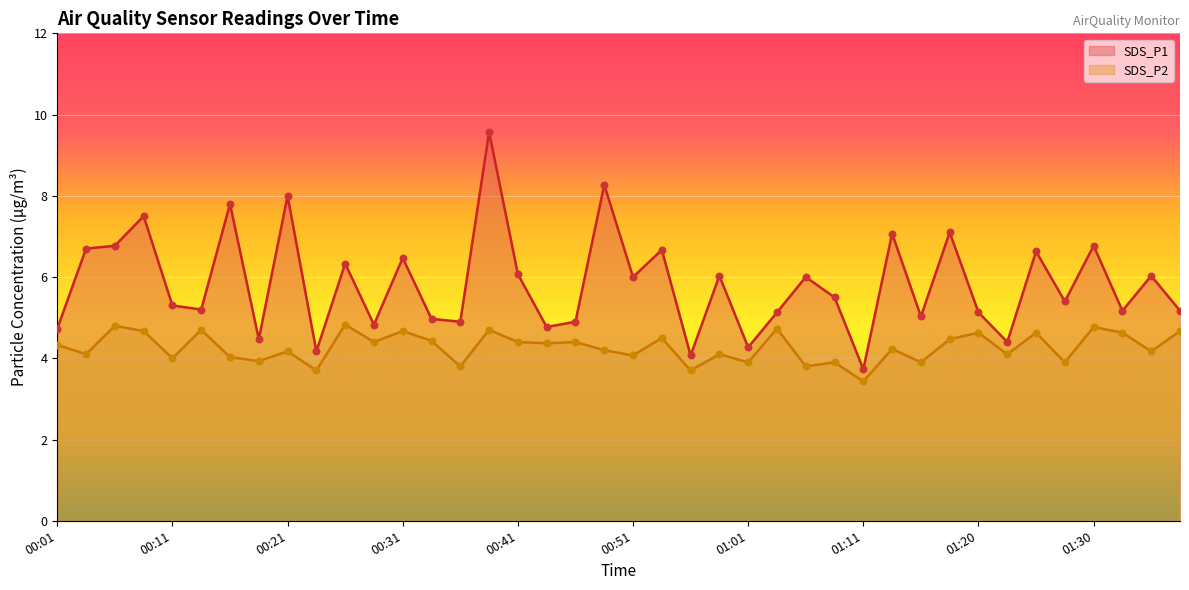

What are all the series names shown in the legend?

SDS_P1, SDS_P2